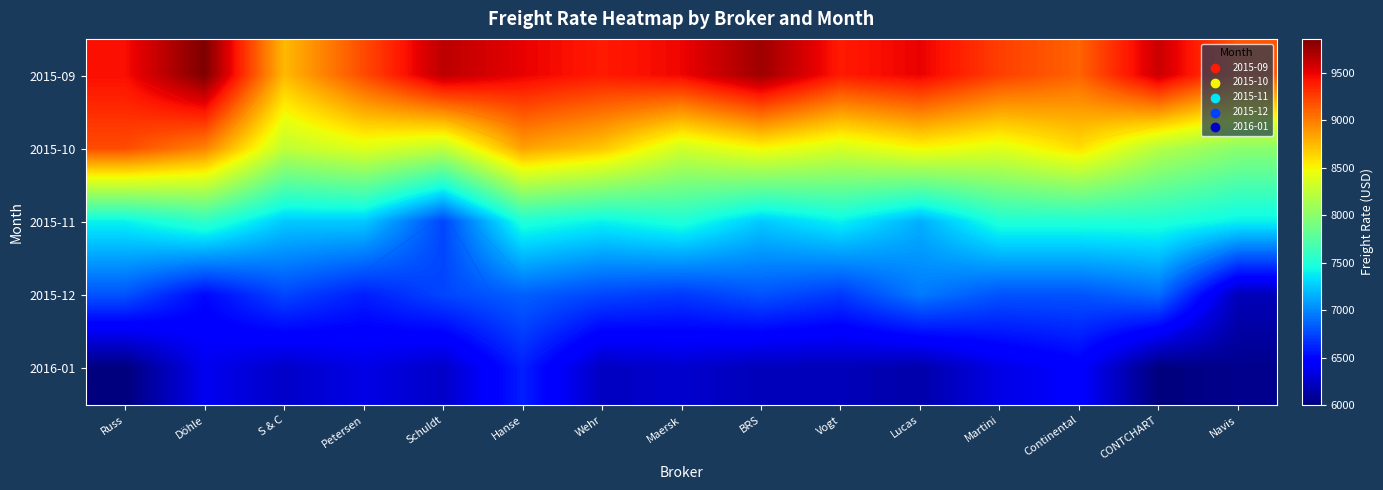

At how many categories does at least one series exceed 9550?

4